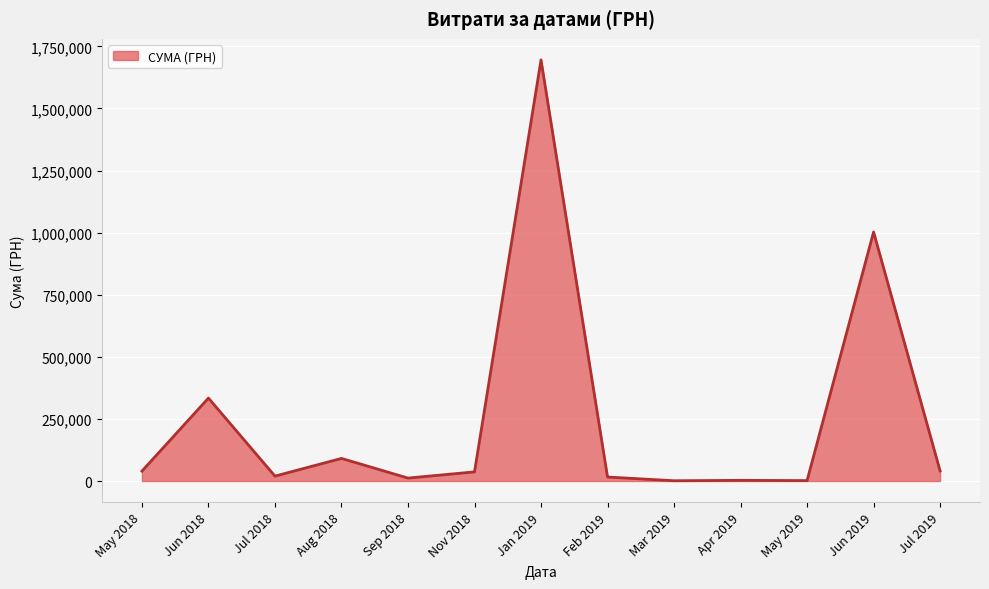

What is the ratio of the value at Jun 2019 to the value at Jun 2018?

3.0